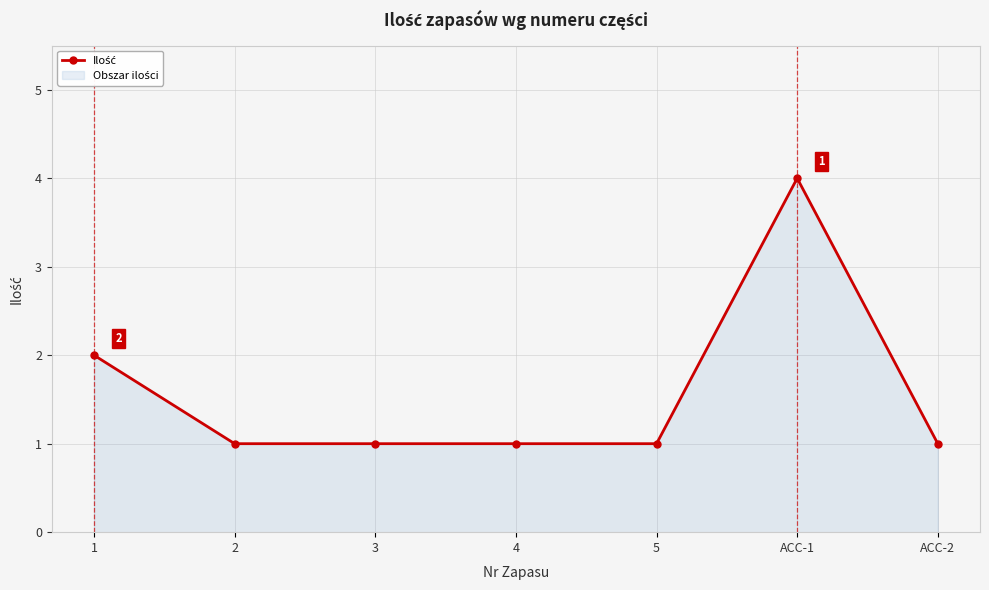

Count the number of categories in the chart.

7